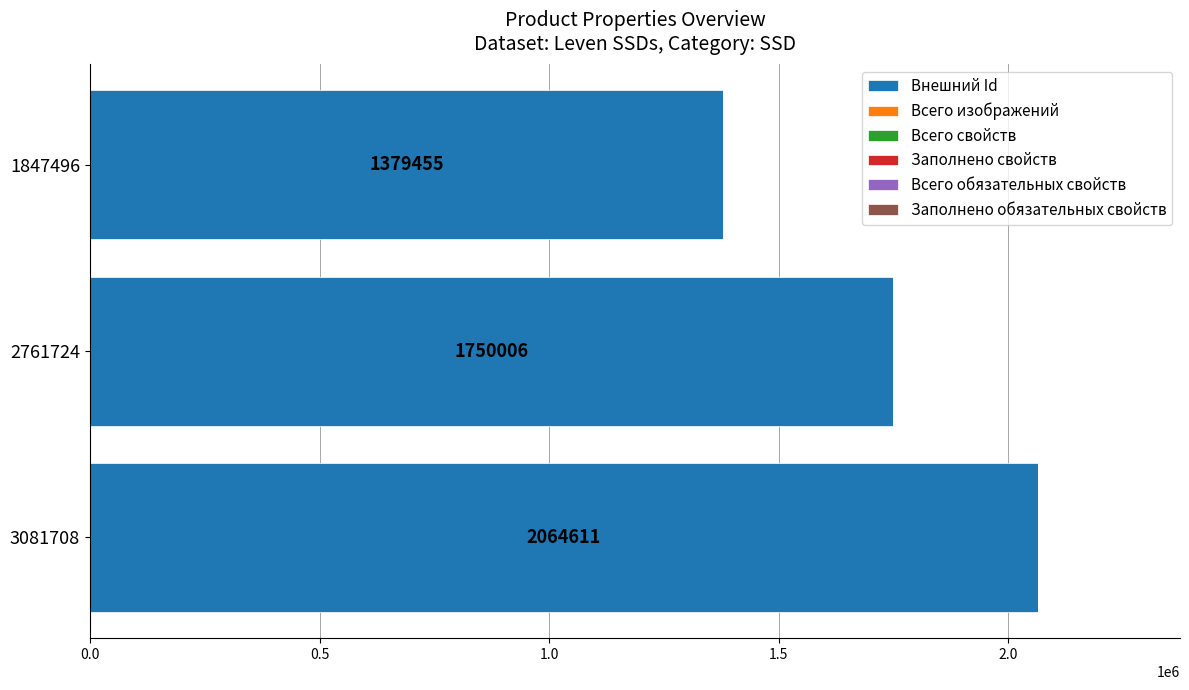

What is the change in value from 3081708 to 2761724?

-314605